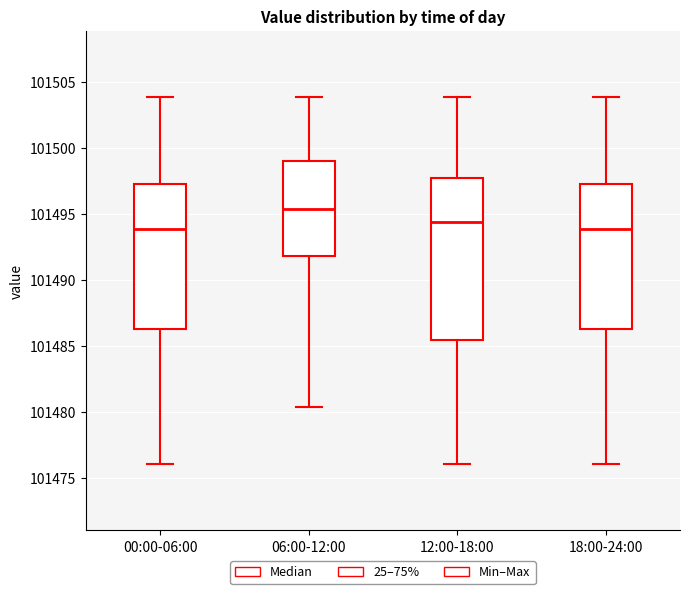

Reading left to right, read every box against the y-axis: the position of its median line, the range the box covers, and the ends of its whiskers. The values are not printed on the chart, so give them approximately, as read against the axis.

00:00-06:00: median 101494.0, box 101486.5 to 101497.5, whiskers 101476.0 to 101504.0
06:00-12:00: median 101495.5, box 101492.0 to 101499.0, whiskers 101480.5 to 101504.0
12:00-18:00: median 101494.5, box 101485.5 to 101497.5, whiskers 101476.0 to 101504.0
18:00-24:00: median 101494.0, box 101486.5 to 101497.5, whiskers 101476.0 to 101504.0